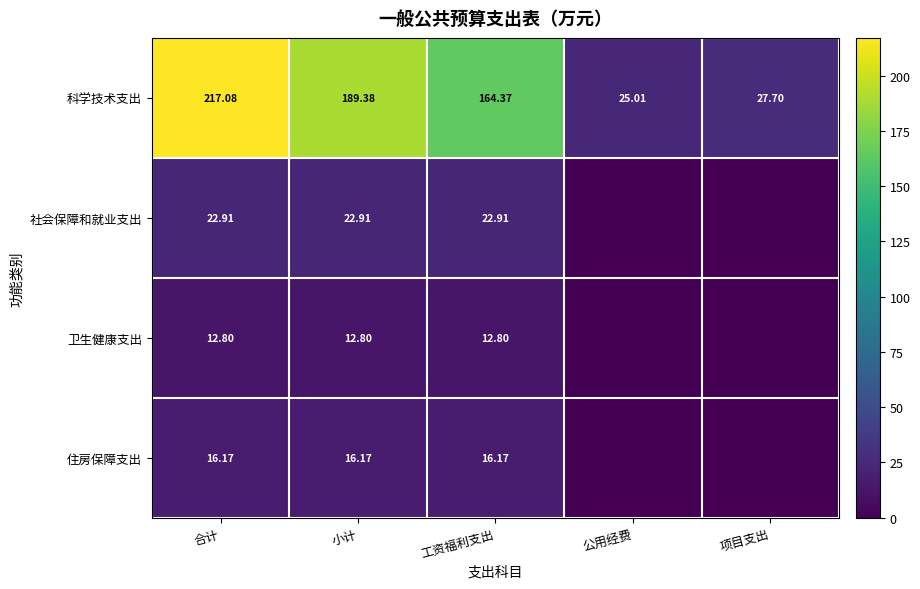

Where does the 科学技术支出 series first go above 164?

合计